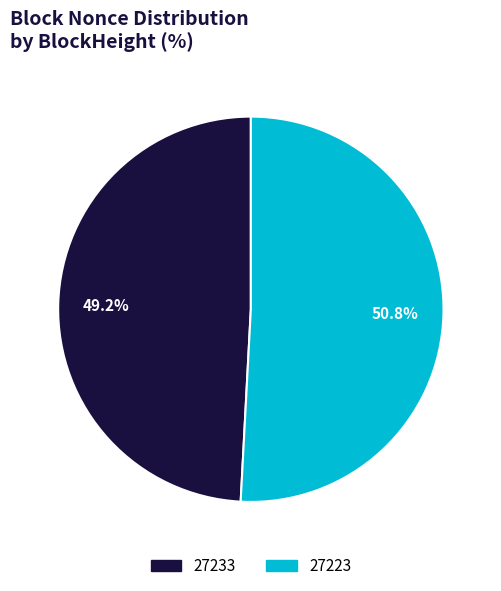

Which has a higher value, 27223 or 27233?

27223